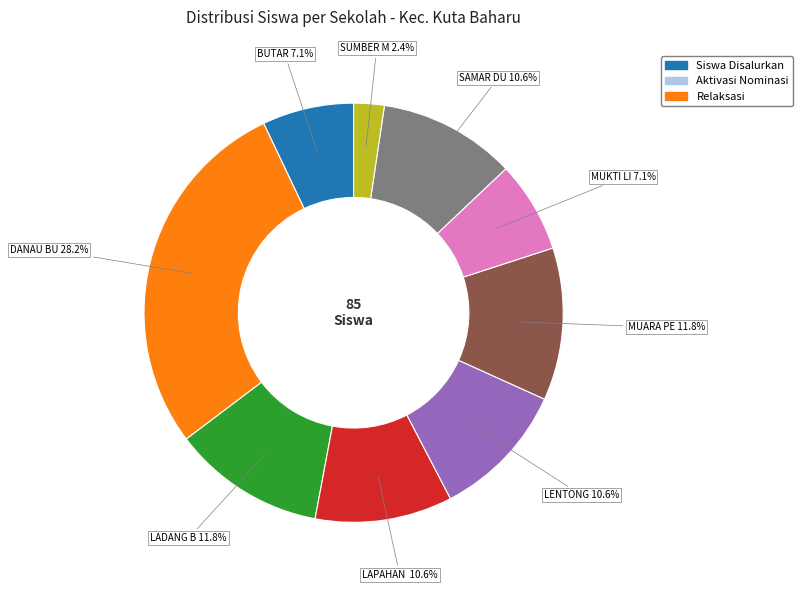

Count the number of slices in the pie.

9